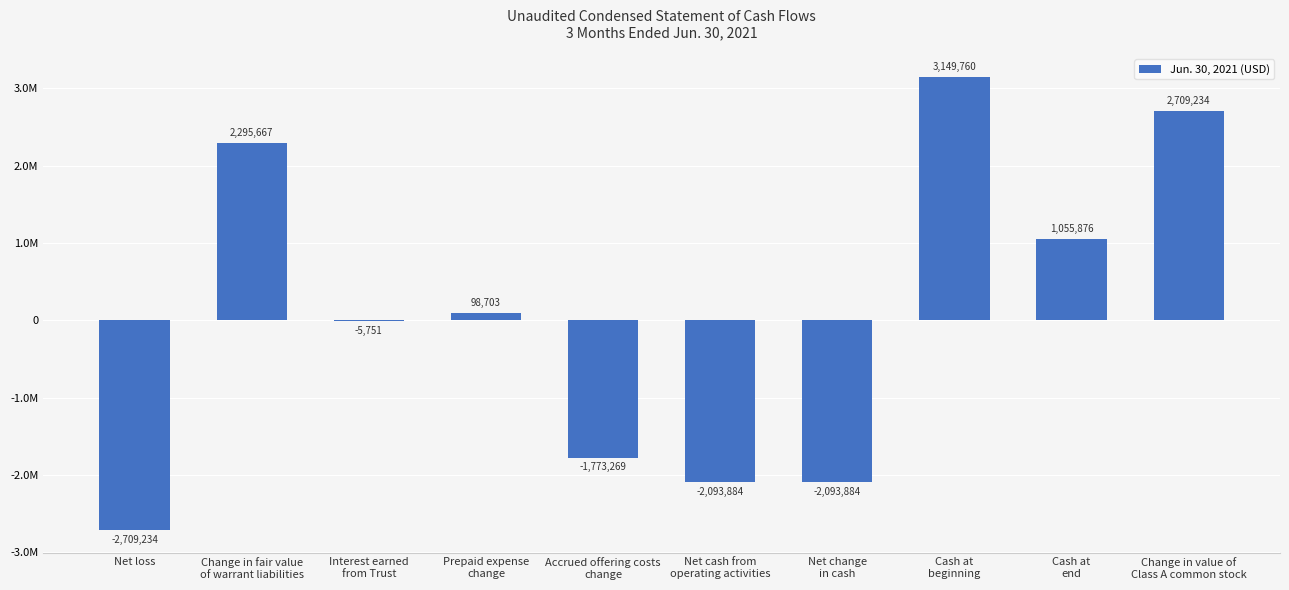

Which has a higher value, Net loss or Net cash from
operating activities?

Net cash from
operating activities